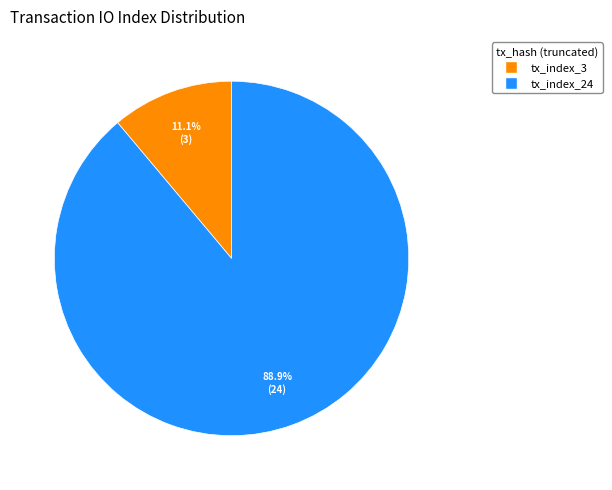

Which has a higher value, tx_index_24 or tx_index_3?

tx_index_24